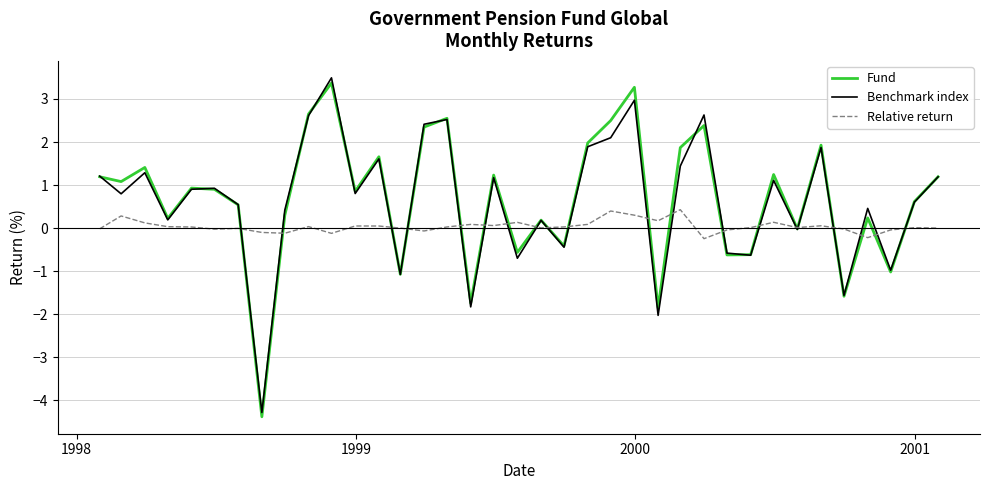

What is the difference between the second highest and second lowest values in the Relative return series?

0.6